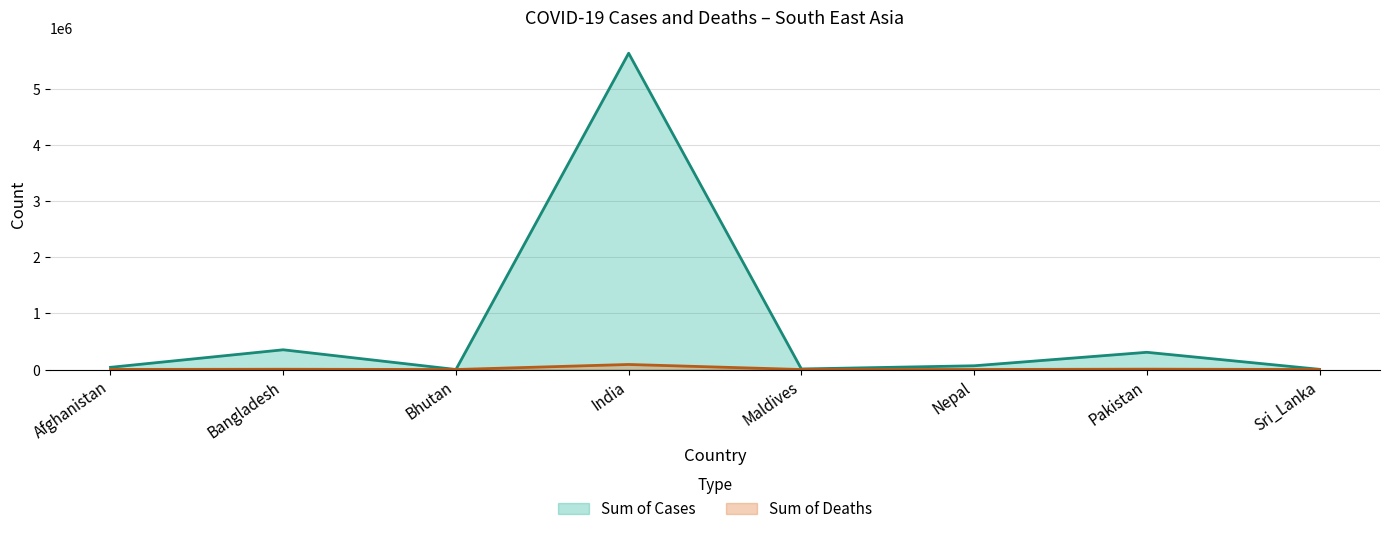

Reading right to left, what are all the values shown in this chart?

Sum of Cases: 3313	307418	66632	9818	5646010	261	352178	39145
Sum of Deaths: 13	6432	429	34	90020	0	5007	1446